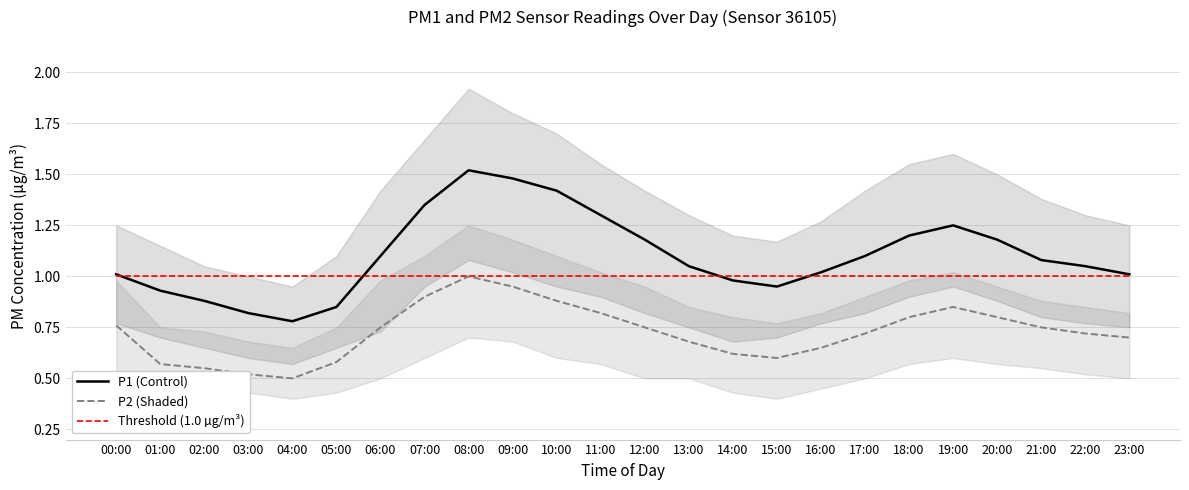

Which category has the highest value across all series?

08:00